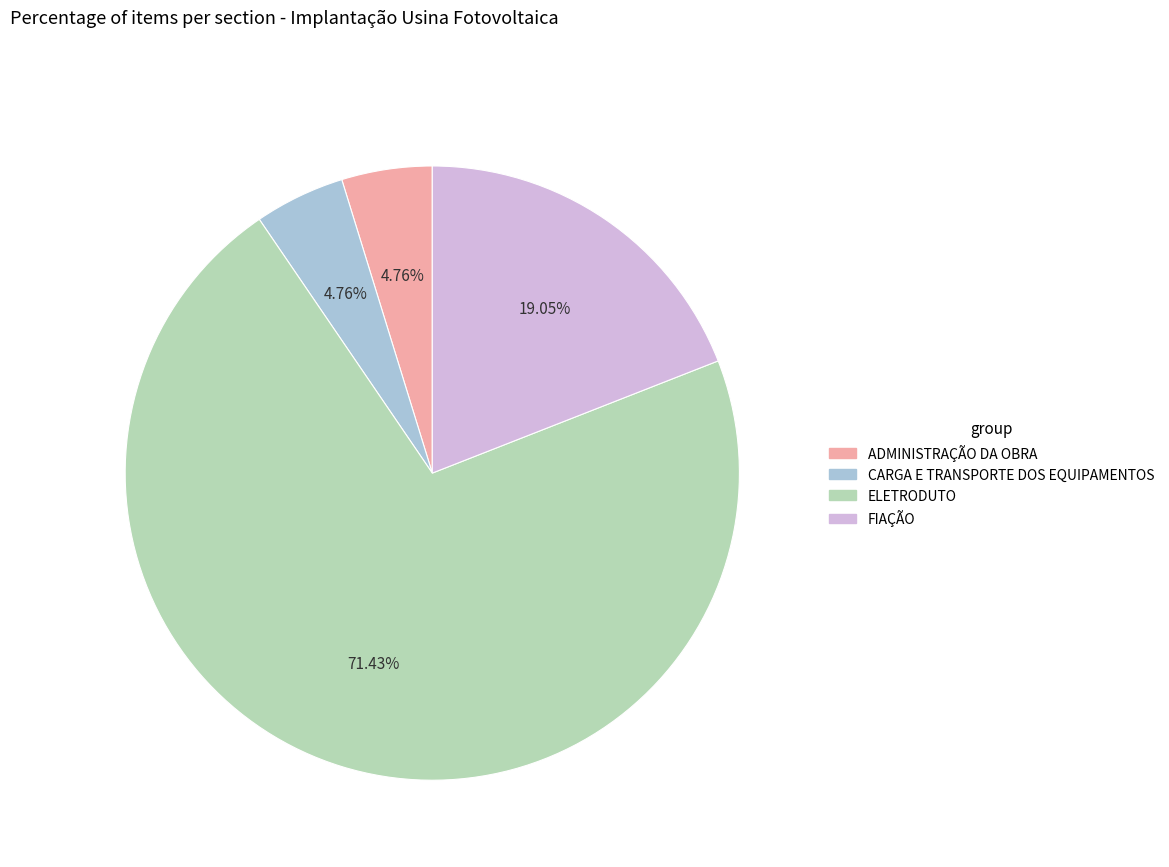

To the nearest percent, what is the difference between the CARGA E TRANSPORTE DOS EQUIPAMENTOS and ELETRODUTO slice percentages?

67%